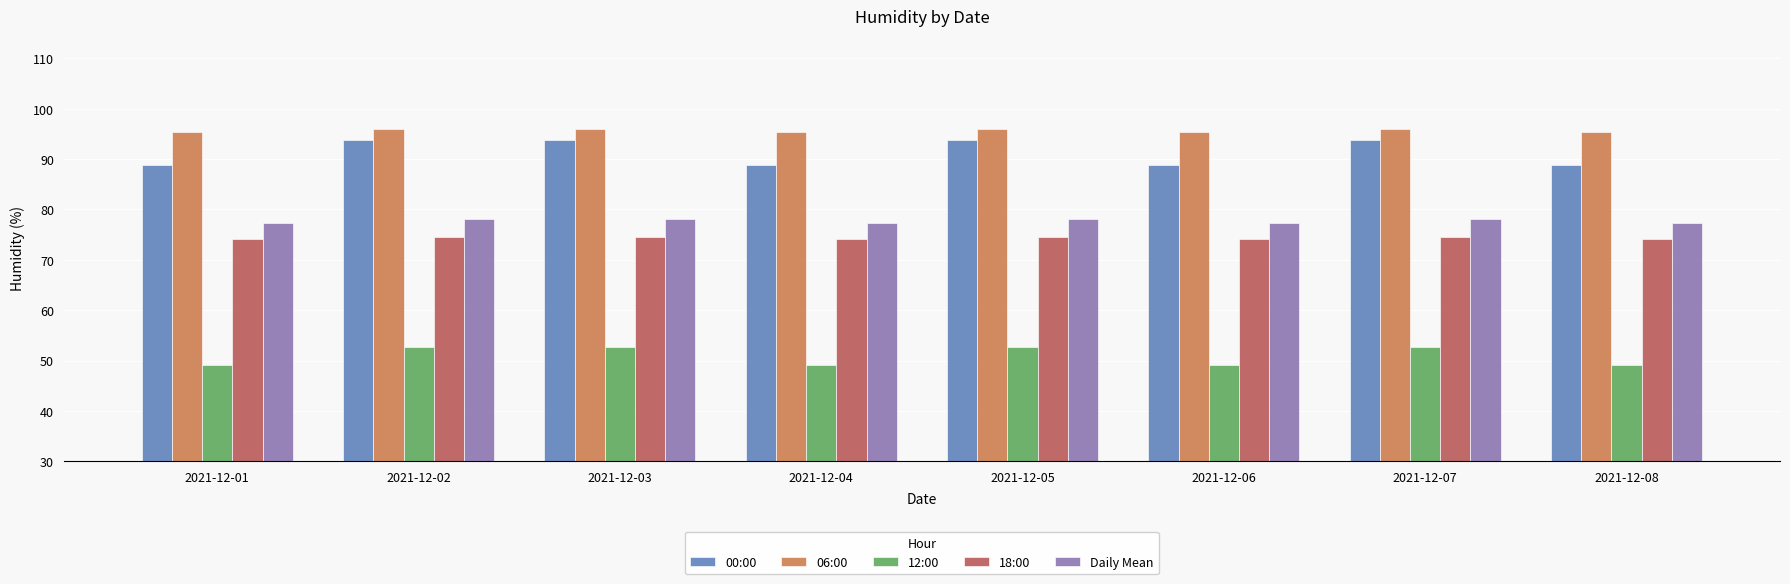

What is the spread (max minus min) of values at 2021-12-06?

46.3